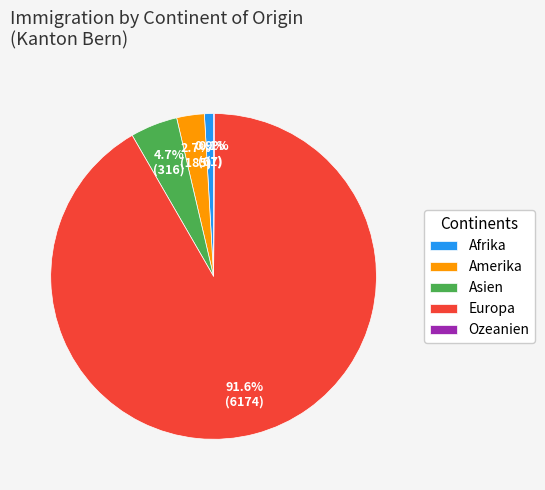

Does Afrika represent more than half of the total?

No